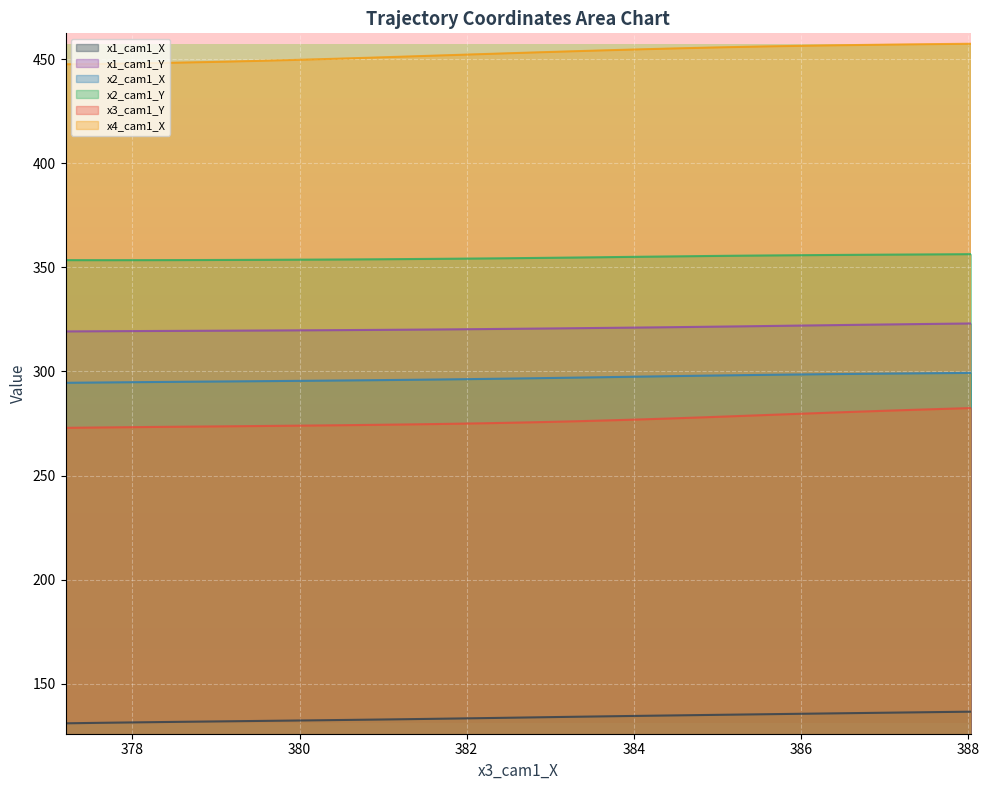

What is the average value of the x2_cam1_Y series?

354.6